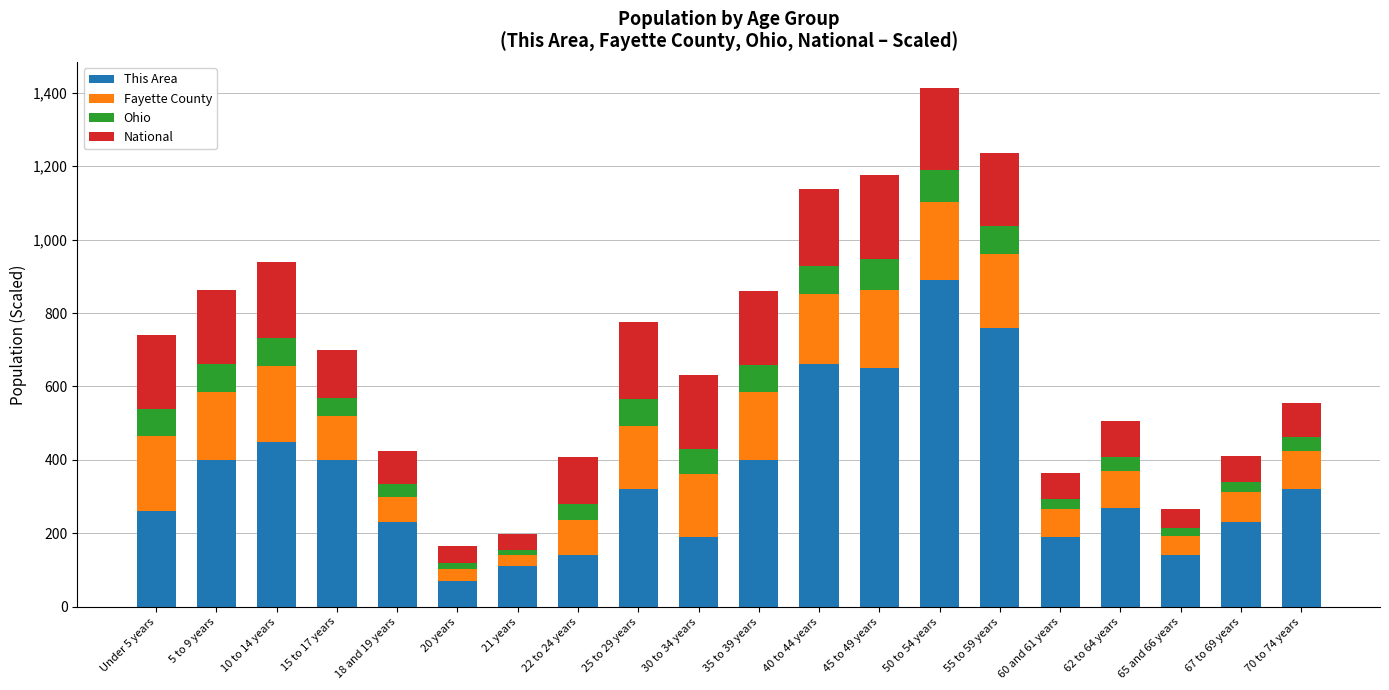

Count the number of categories in the chart.

20